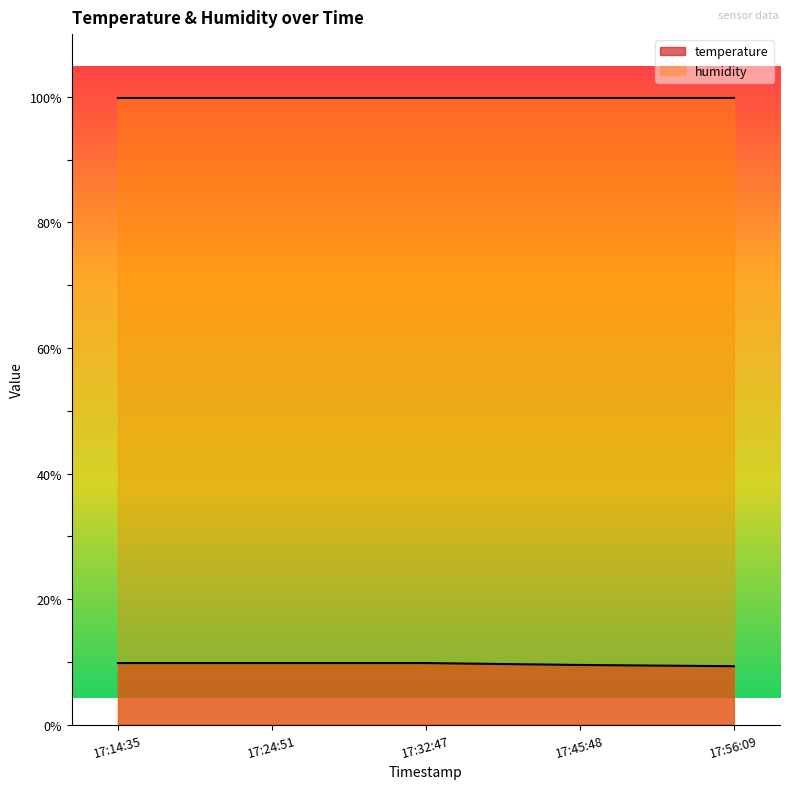

At 17:32:47, list the series in order from smallest to largest.

temperature, humidity